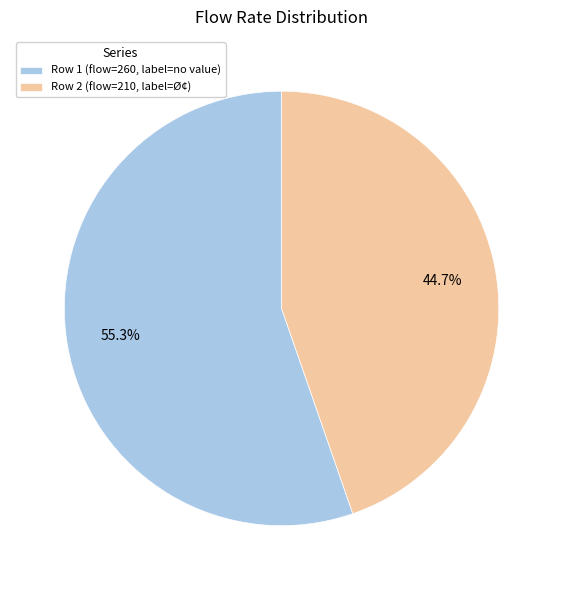

Does Row 2 (flow=210, label=Ø¢) represent more than half of the total?

No